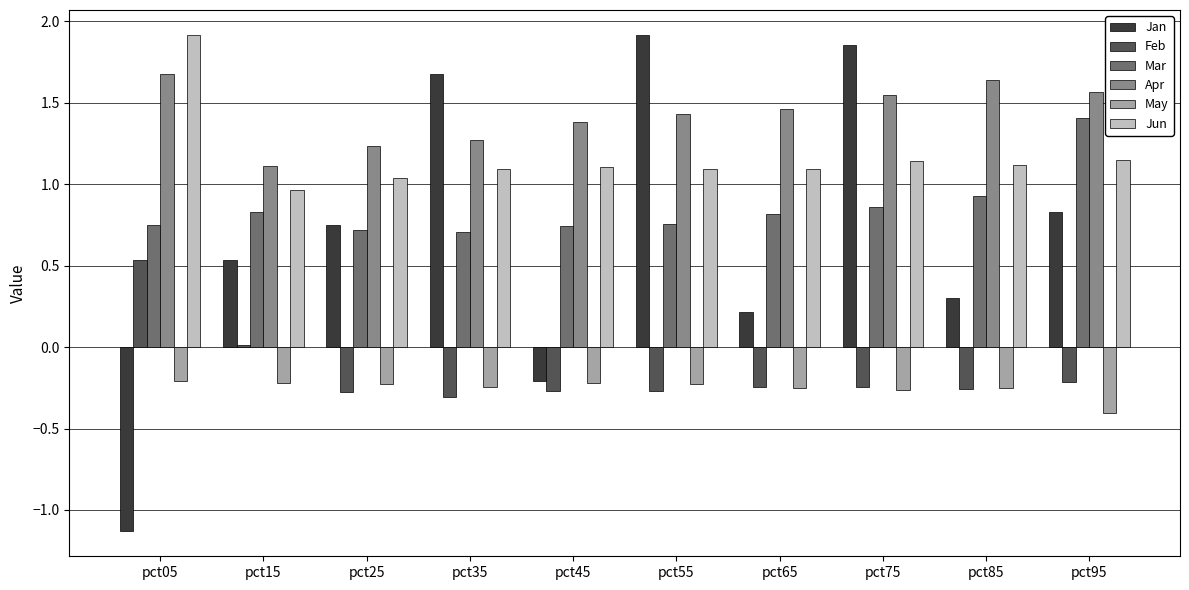

The value of Jan at pct45 is -0.2. True or false?

True